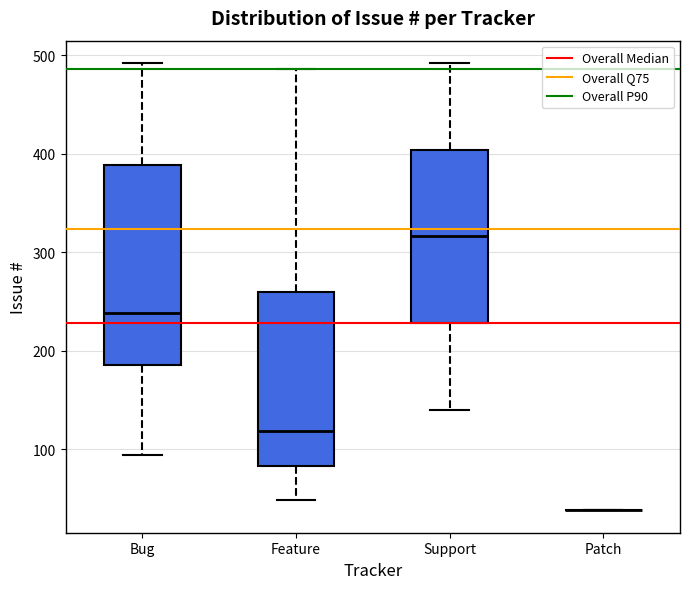

Comparing the boxes themselves (not the whiskers), which one is the tallest?

Bug